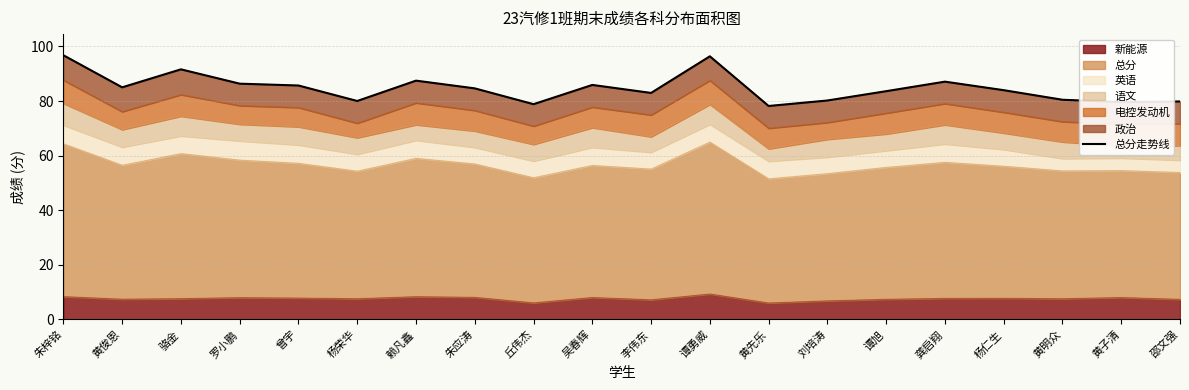

The value of 新能源 at 罗小鹏 is 8.0. True or false?

True